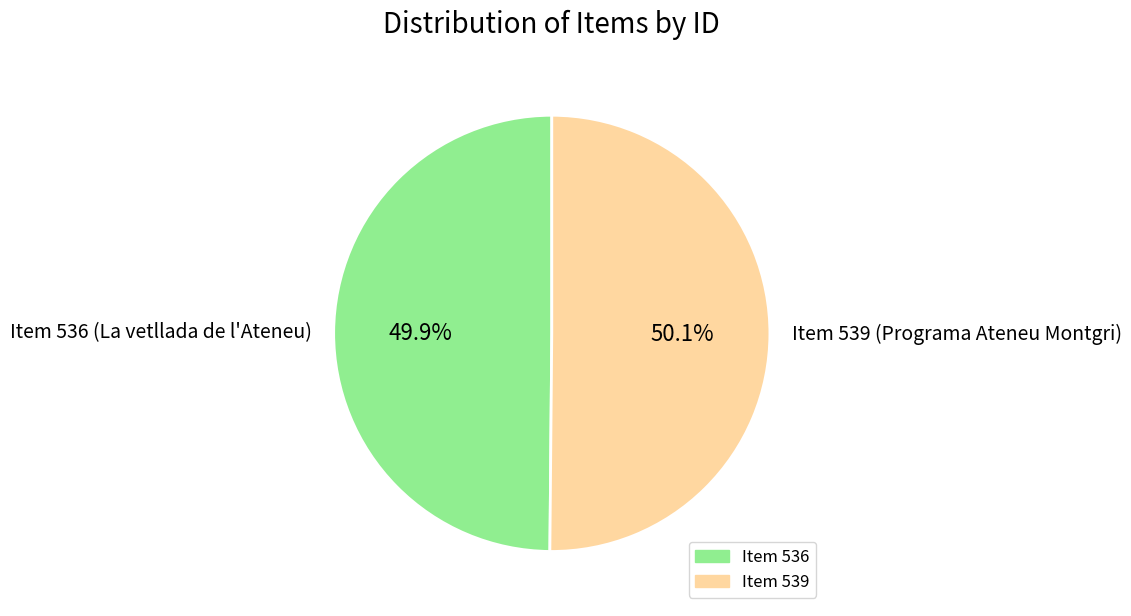

The Item 539 (Programa Ateneu Montgri) slice represents 38% of the pie. True or false?

False